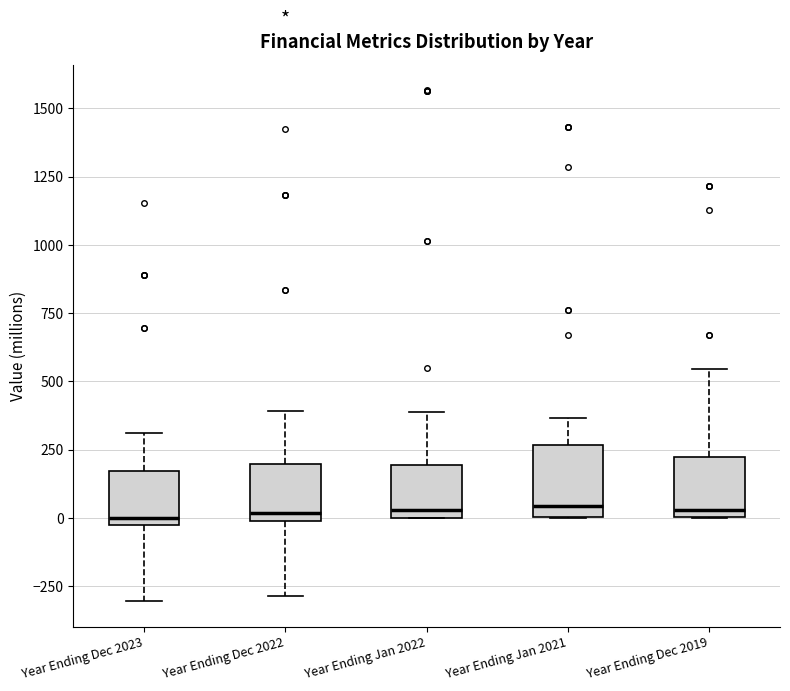

Reading left to right, read every box against the y-axis: the position of its median line, the range the box covers, and the ends of its whiskers. The values are not printed on the chart, so give them approximately, as read against the axis.

Year Ending Dec 2023: median 0, box -50 to 150, whiskers -300 to 300
Year Ending Dec 2022: median 0 (just above the box's lower edge), box 0 to 200, whiskers -300 to 400
Year Ending Jan 2022: median 50, box 0 to 200, whiskers 0 to 400
Year Ending Jan 2021: median 50, box 0 to 250, whiskers 0 to 350
Year Ending Dec 2019: median 50, box 0 to 200, whiskers 0 to 550